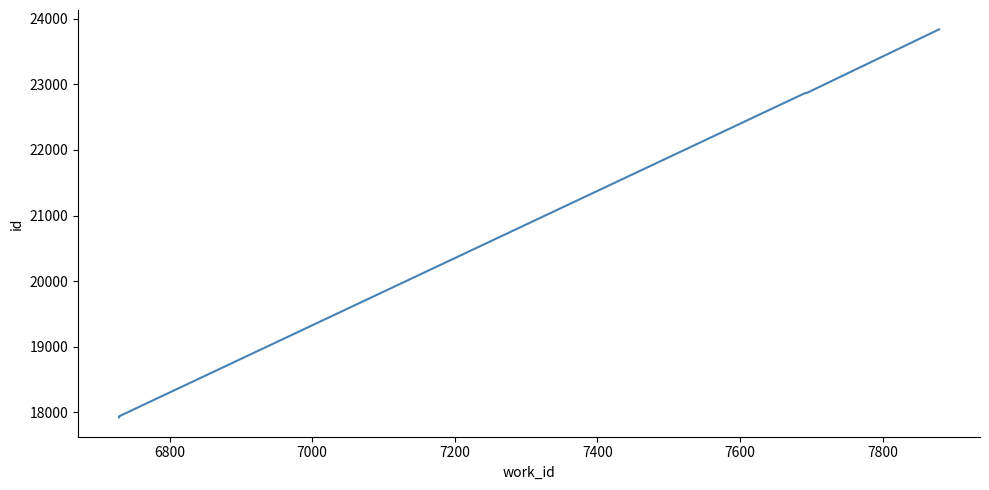

How many values exceed 22863?

2